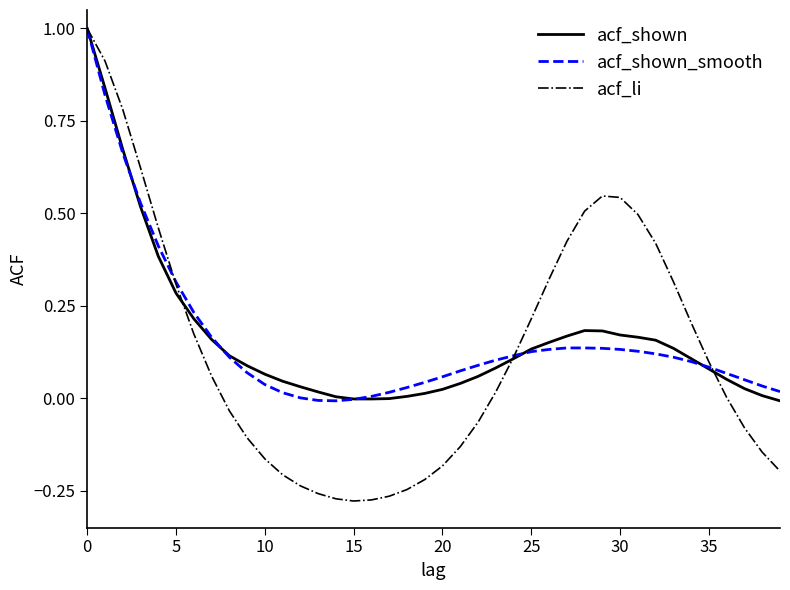

What is the sum of all acf_shown values?

6.5